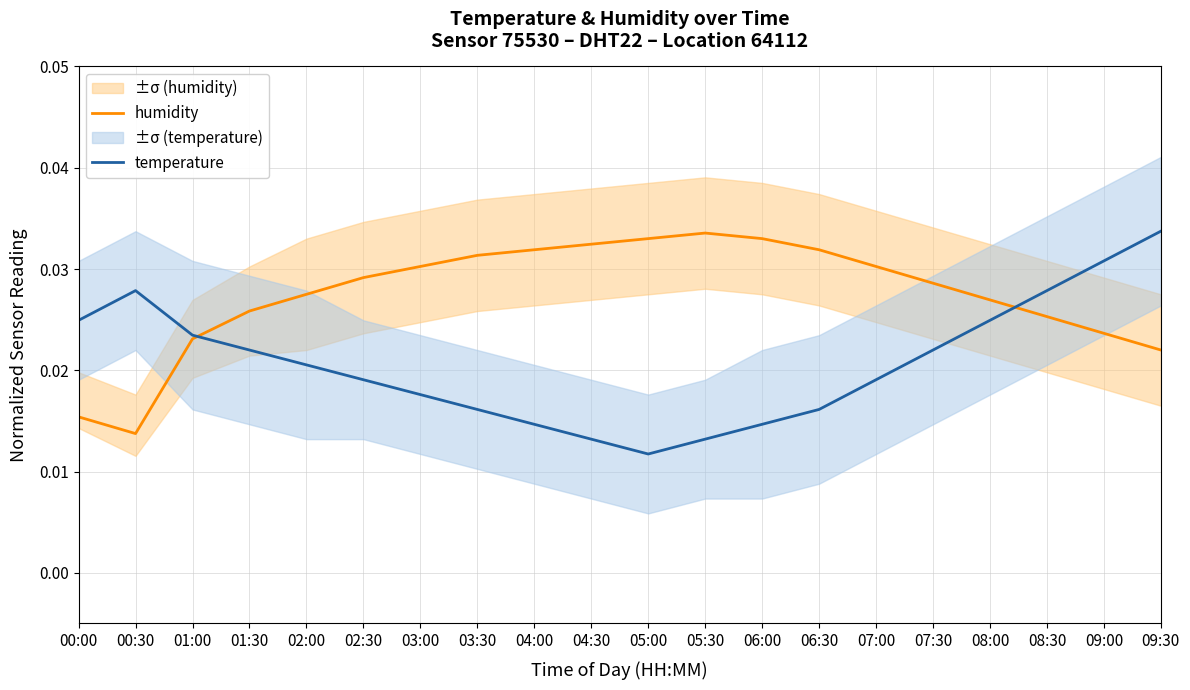

At which label is humidity closest to 0?

00:30